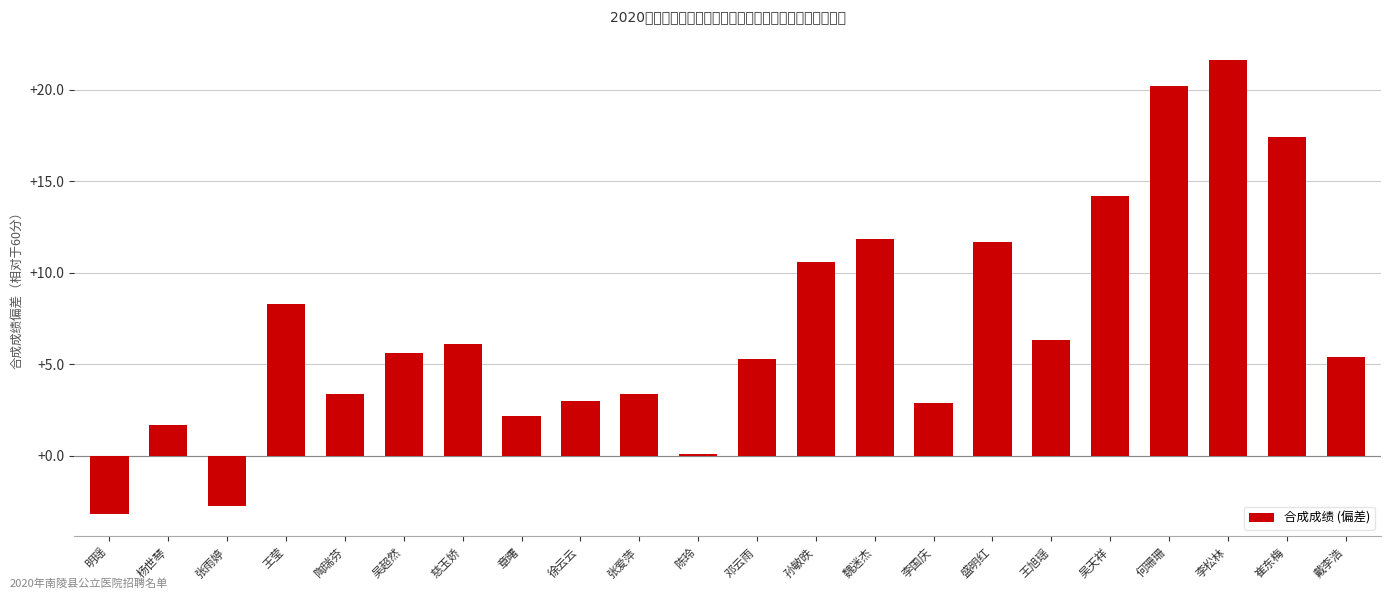

What is the value of the 17th bar from the left?

6.3